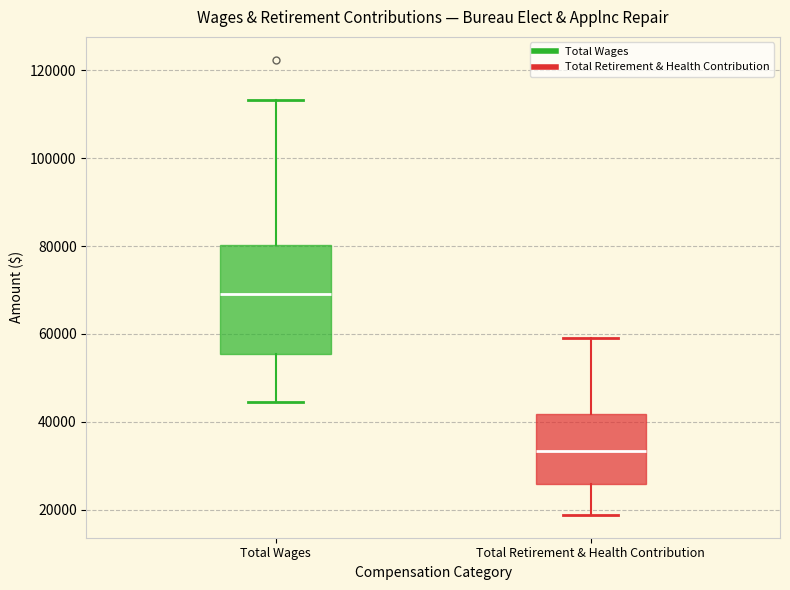

Which box is the tallest, from its lower edge to its upper edge?

Total Wages